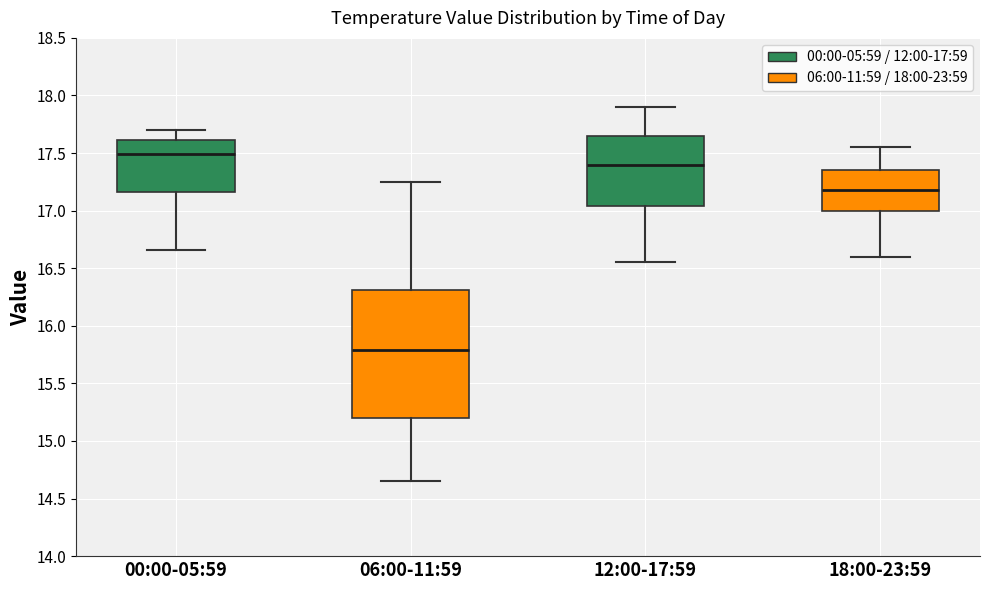

Comparing the boxes themselves (not the whiskers), which one is the tallest?

06:00-11:59